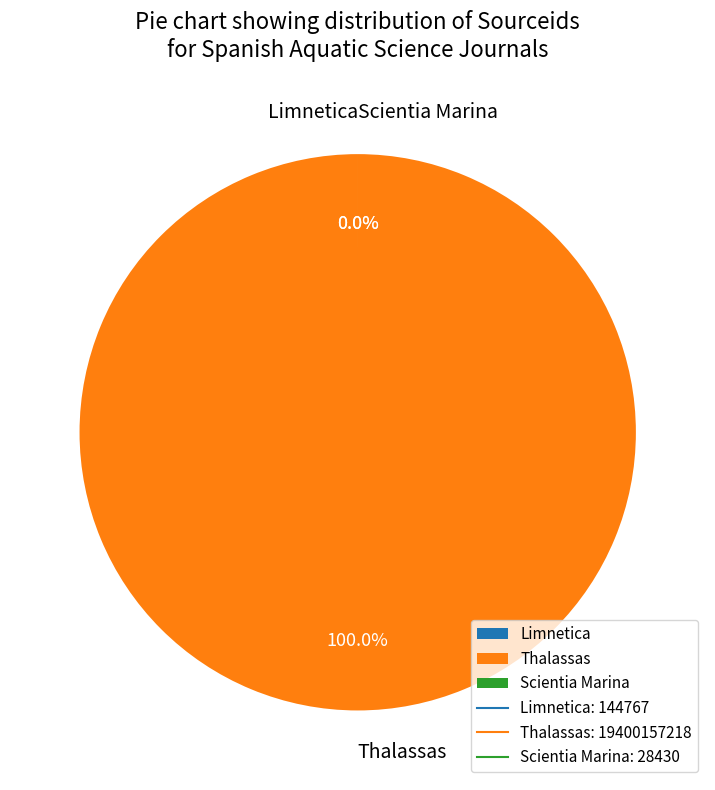

To the nearest percent, what portion does Thalassas represent?

100%